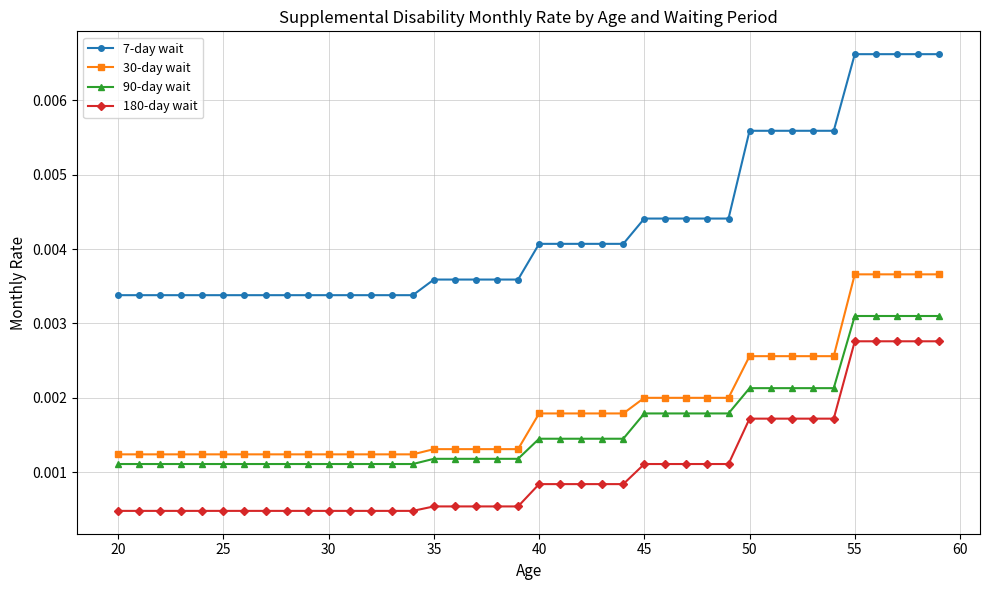

How many 90-day wait values are between 0 and 1?

40